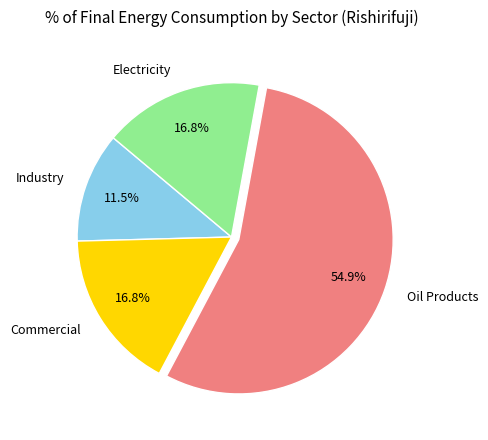

Count the number of slices in the pie.

4